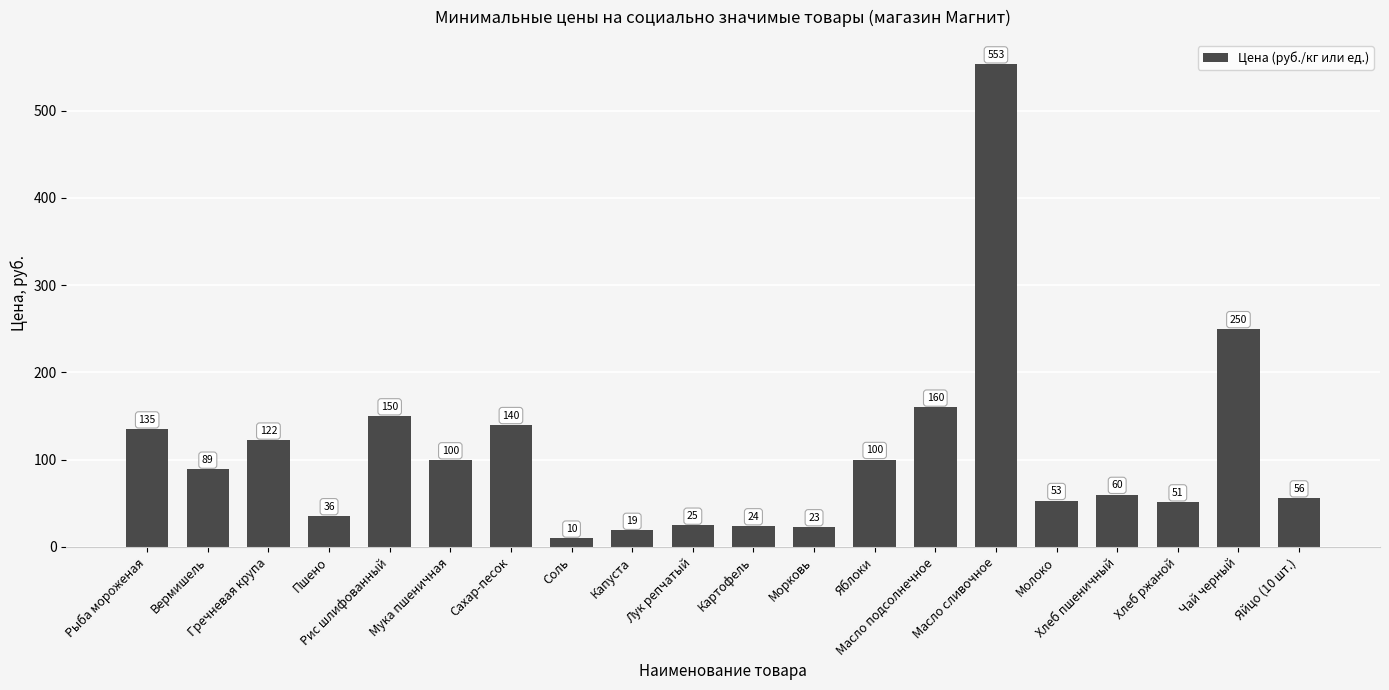

What is the average value?

107.7